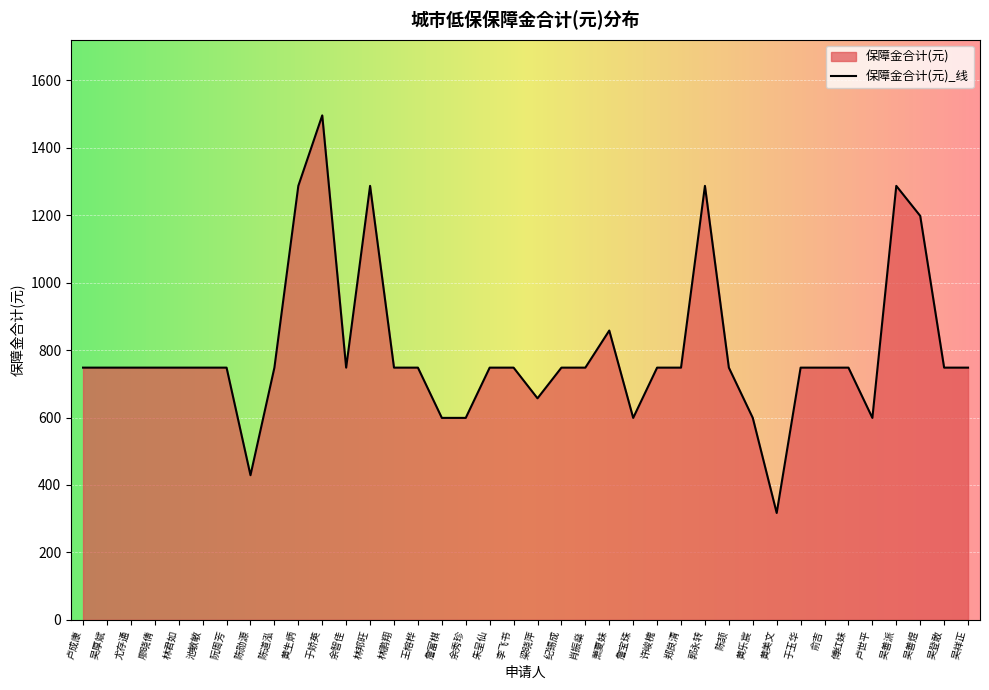

Which label corresponds to the largest value in the chart?

于娇英